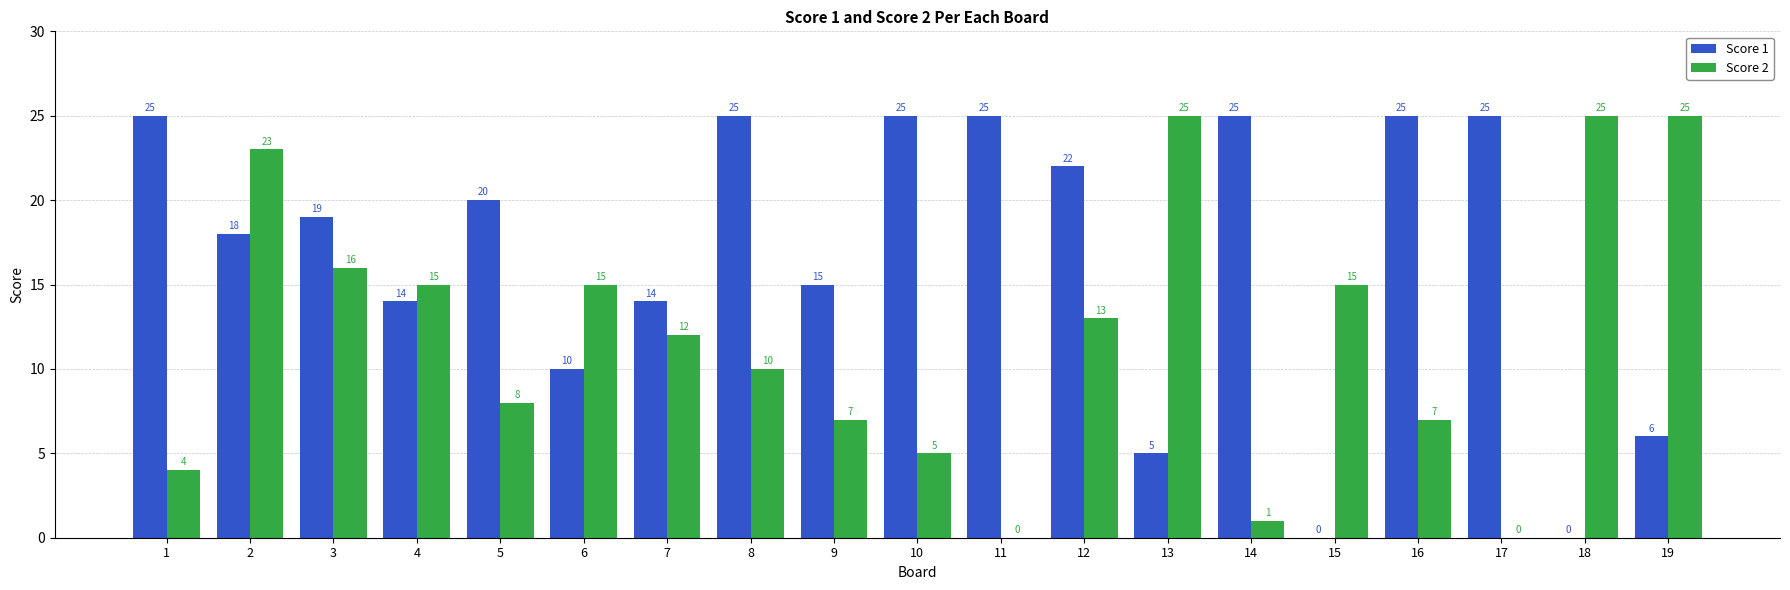

Is it true that Score 2 equals 4 at 3?

False